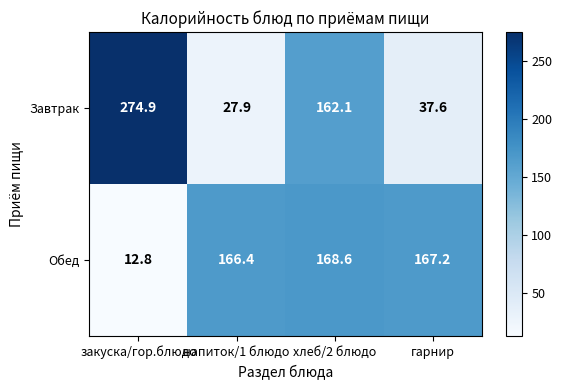

At гарнир, list the series in order from smallest to largest.

Завтрак, Обед